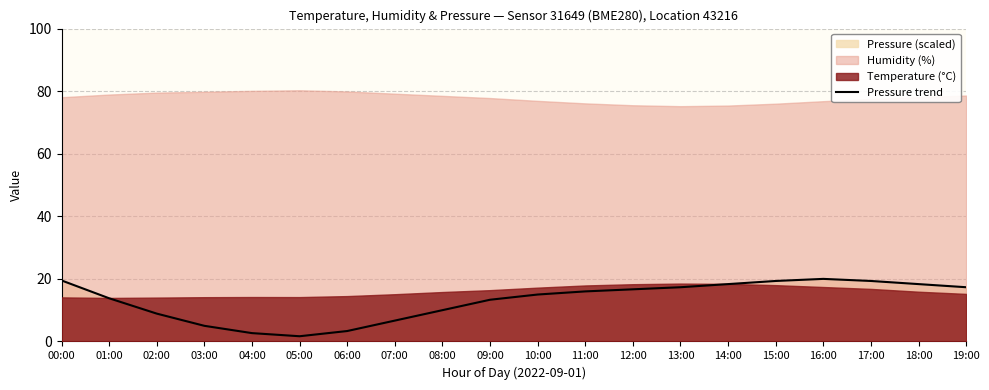

Reading left to right, transcribe all the data shown in this chart.

19.5	13.8	8.9	5.0	2.7	1.7	3.3	6.7	10.0	13.3	15.0	16.0	16.7	17.3	18.3	19.3	20.0	19.3	18.3	17.3